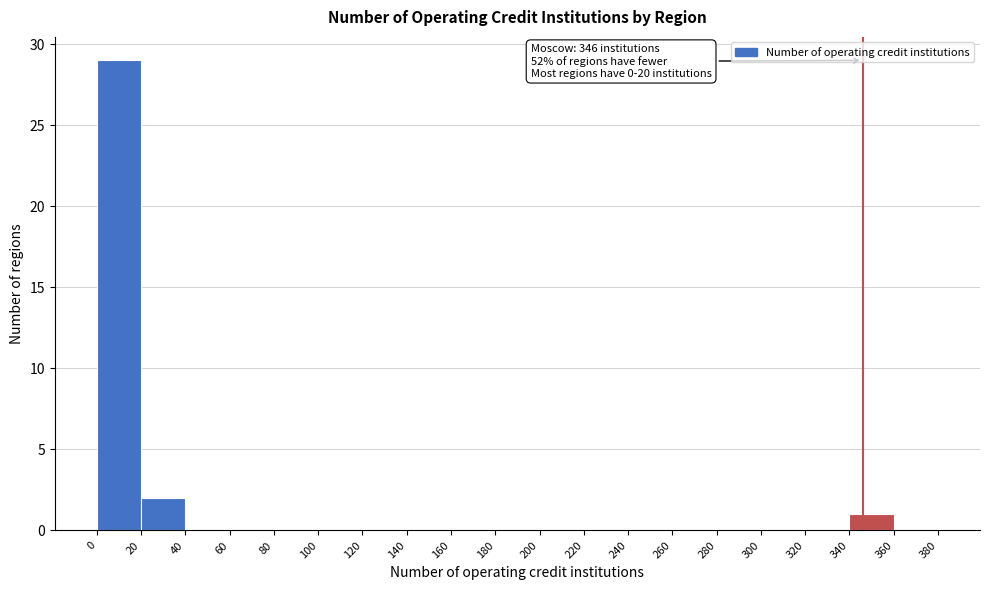

Over which range of the x-axis is the bar tallest?

0 to 20